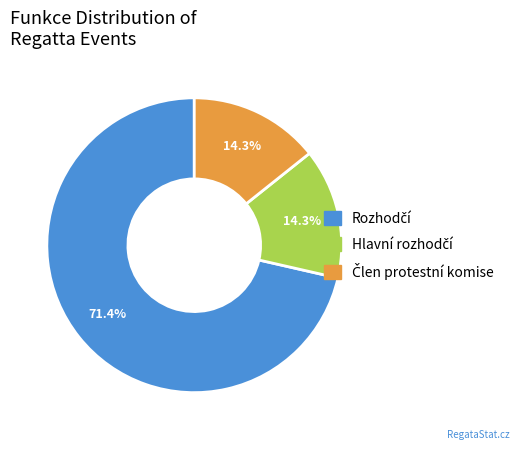

Does any single category account for the majority?

Yes